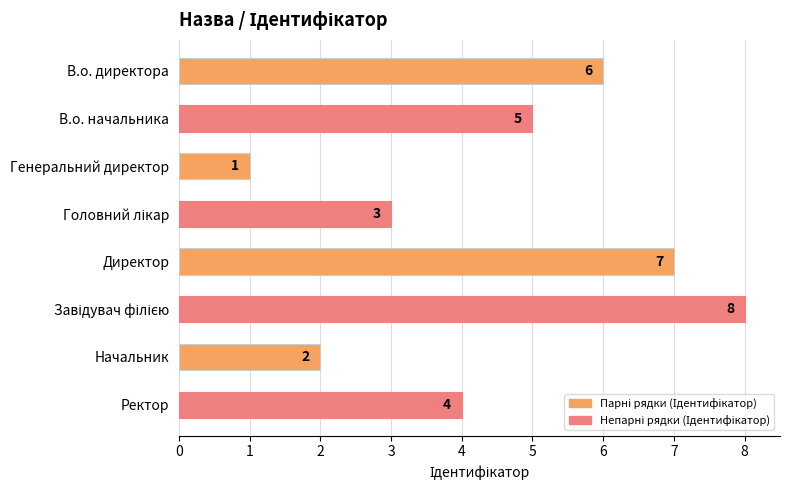

What is the difference between the second highest and second lowest values?

5